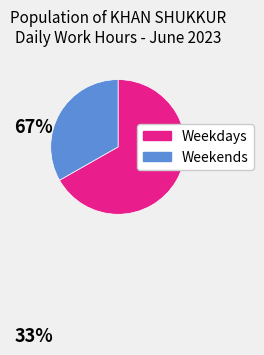

Does any single category account for the majority?

Yes